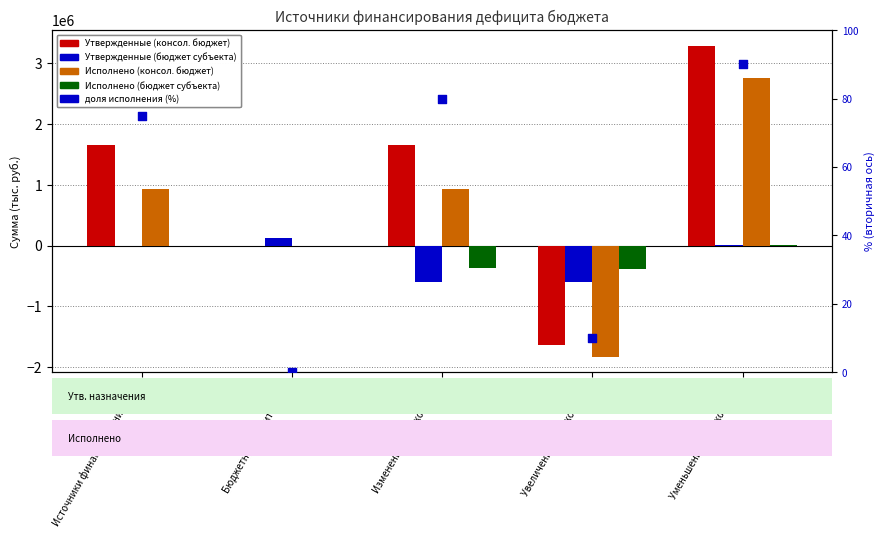

Is the value of Исполнено (консол. бюджет) at Изменение остатков (700) greater than the value of Утвержденные (консол. бюджет) at Изменение остатков (700)?

No